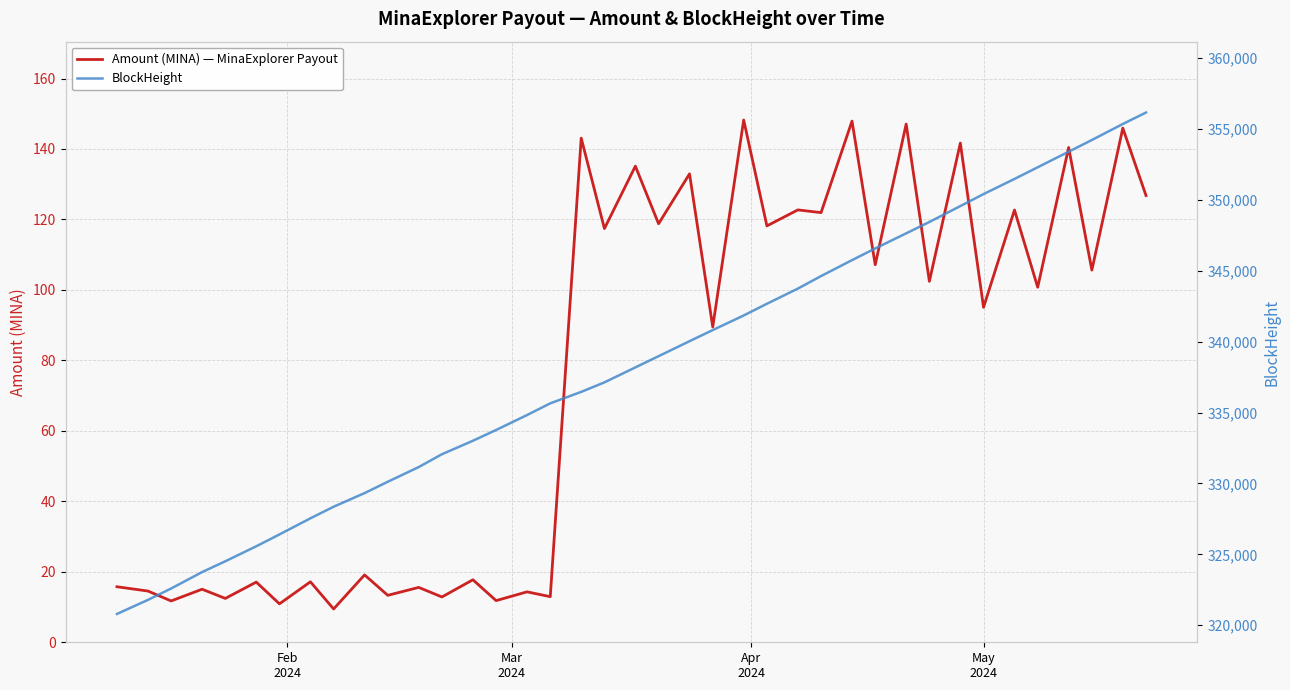

Reading left to right, extract all data points from this chart.

Amount (MINA) — MinaExplorer Payout: 15.8	14.5	11.7	15.1	12.4	17.1	10.9	17.2	9.4	19.1	13.3	15.6	12.9	17.7	11.8	14.3	12.9	143.1	117.4	135.1	118.8	132.9	89.5	148.2	118.2	122.7	121.9	147.9	107.1	147.1	102.4	141.7	95.1	122.7	100.8	140.4	105.6	145.9	126.8
BlockHeight: 320793.0	321783.0	322587.0	323746.0	324508.0	325566.0	326402.0	327540.0	328358.0	329318.0	330120.0	331156.0	332062.0	333012.0	333772.0	334827.0	335652.0	336461.0	337132.0	338188.0	338981.0	340037.0	340823.0	341852.0	342678.0	343748.0	344633.0	345756.0	346581.0	347647.0	348449.0	349571.0	350417.0	351485.0	352309.0	353407.0	354234.0	355363.0	356172.0